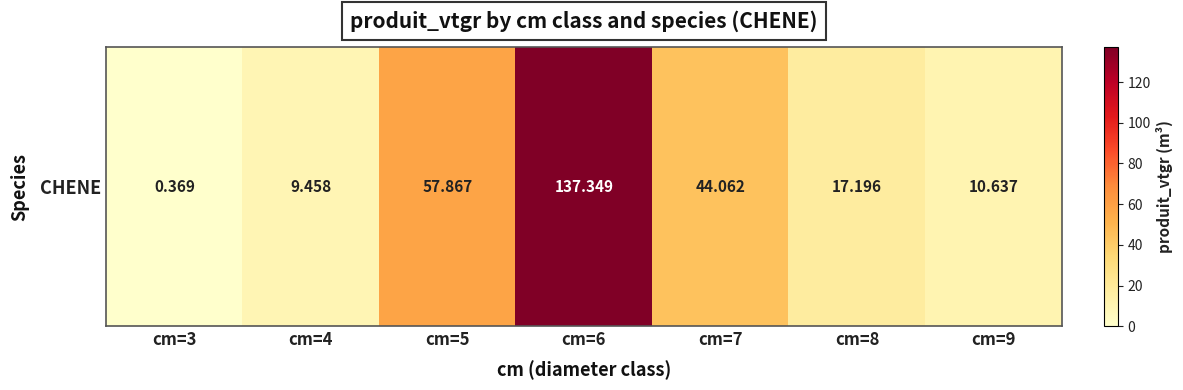

At which label does the data first exceed 17?

cm=5